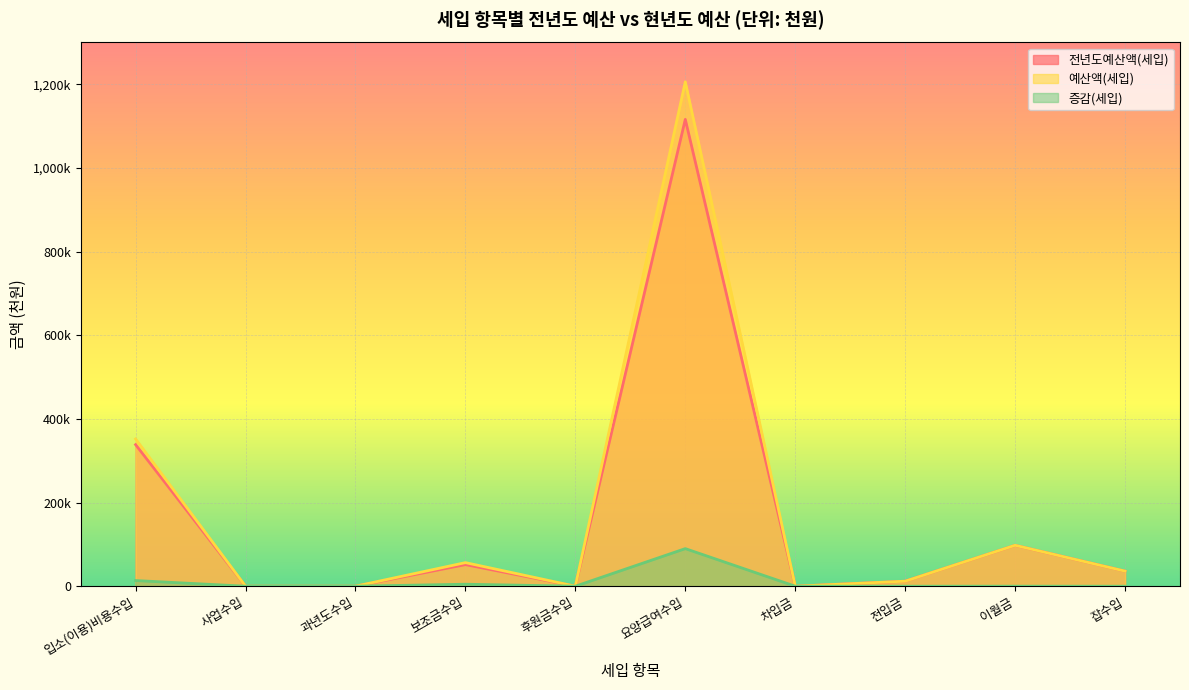

Rank the series by their maximum value, from lowest to highest.

증감(세입), 전년도예산액(세입), 예산액(세입)